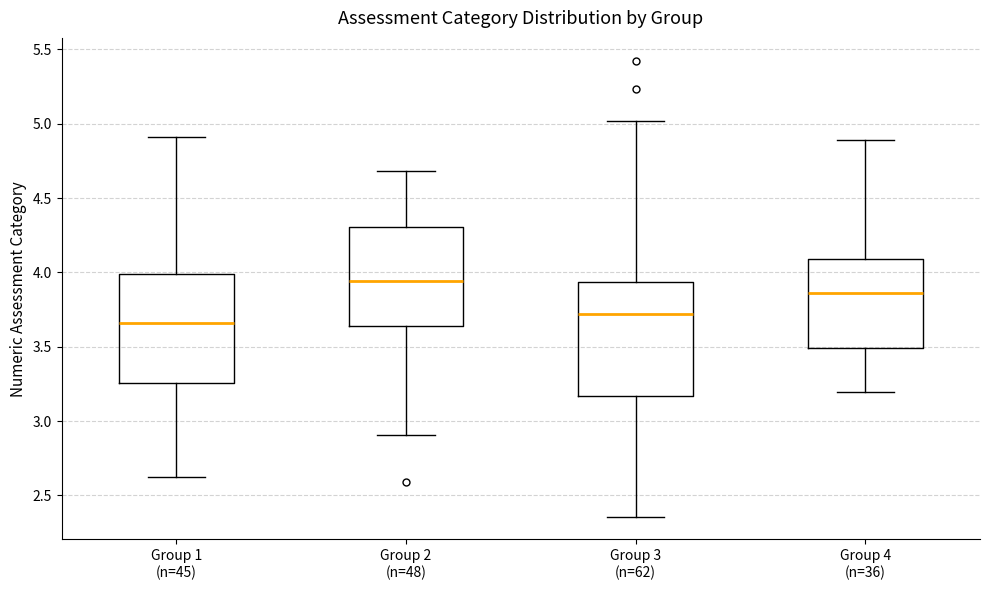

Reading left to right, transcribe this box plot: for each box, give where its median line is, the range the box spans, and where its two whiskers end, as read against the y-axis. The values are not printed on the chart, so give them approximately, as read against the axis.

Group 1 (n=45): median 3.65, box 3.25 to 4.00, whiskers 2.60 to 4.90
Group 2 (n=48): median 3.95, box 3.65 to 4.30, whiskers 2.90 to 4.70
Group 3 (n=62): median 3.70, box 3.15 to 3.95, whiskers 2.35 to 5.00
Group 4 (n=36): median 3.85, box 3.50 to 4.10, whiskers 3.20 to 4.90